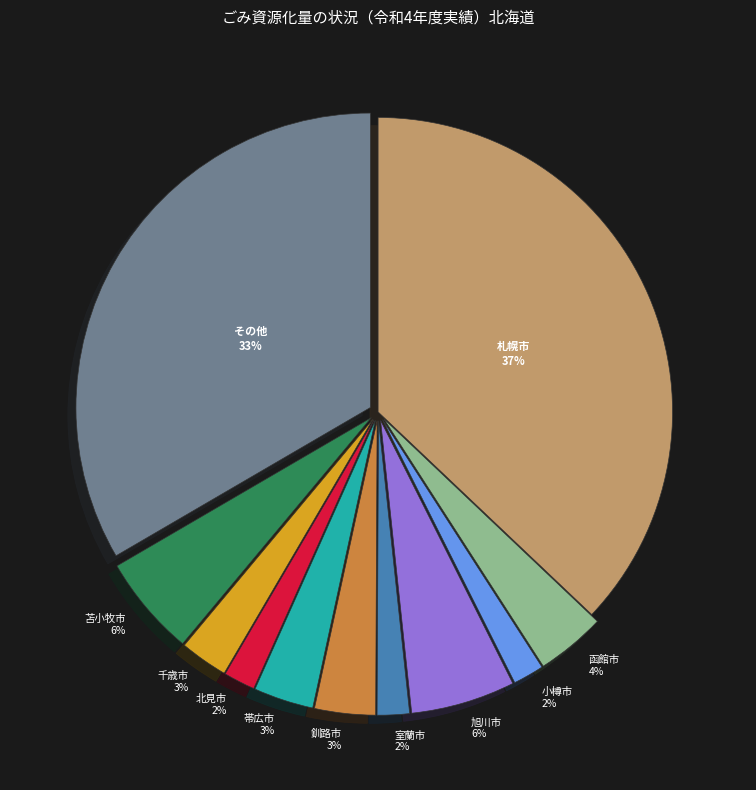

How many segments does this pie chart have?

11